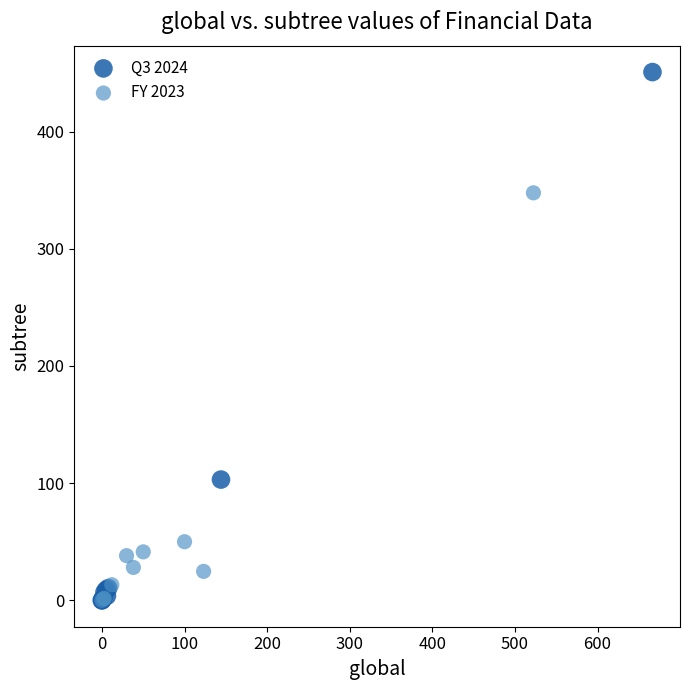

Which series contains the highest Y value?

Q3 2024